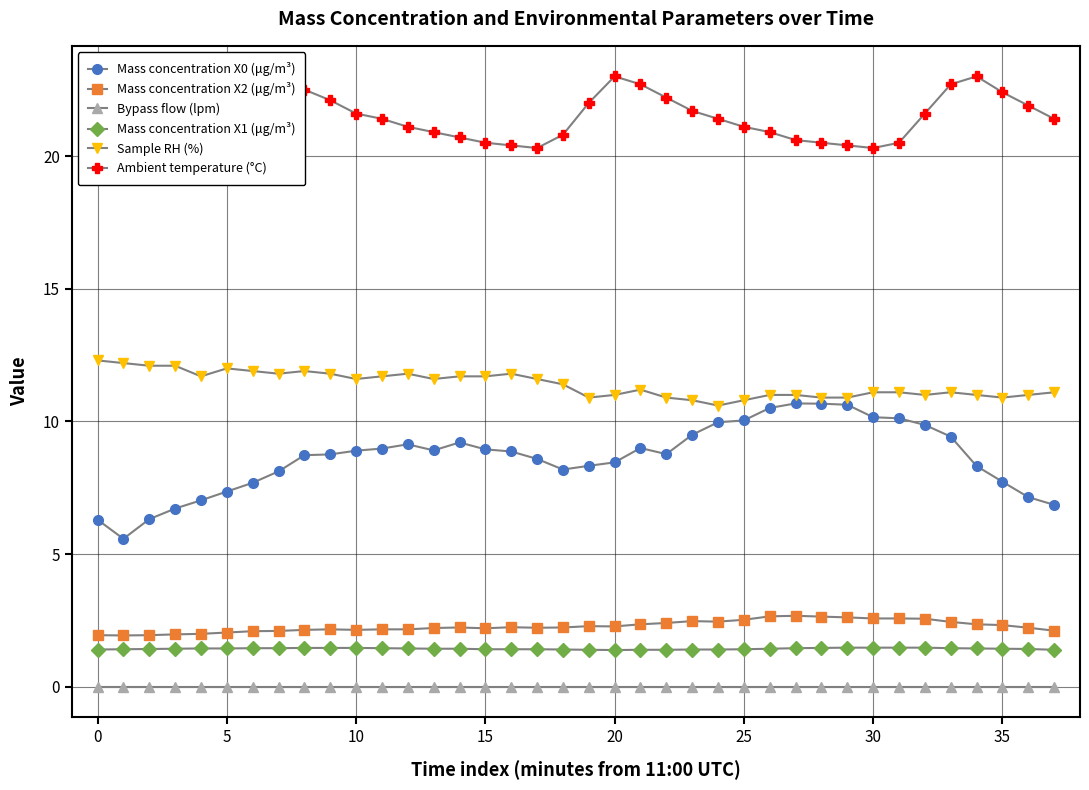

True or false: Sample RH (%) has more than 2 points higher than both neighbors.

True